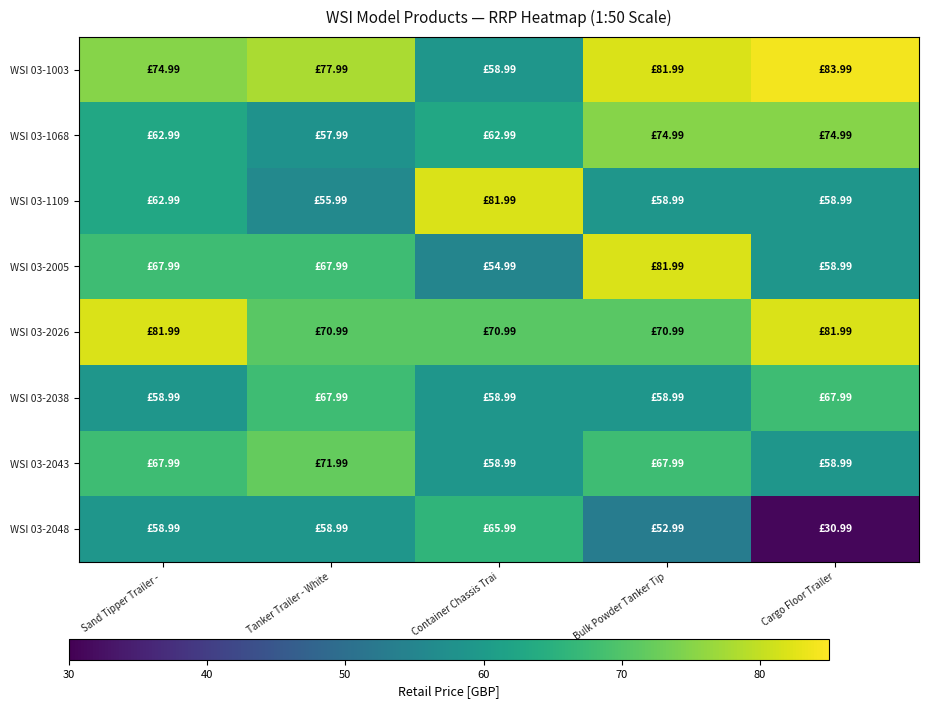

Reading right to left, list all the values displayed in this chart.

WSI 03-1003: Cargo Floor Trailer=84.0	Bulk Powder Tanker Tip=82.0	Container Chassis Trai=59.0	Tanker Trailer - White=78.0	Sand Tipper Trailer - =75.0
WSI 03-1068: Cargo Floor Trailer=75.0	Bulk Powder Tanker Tip=75.0	Container Chassis Trai=63.0	Tanker Trailer - White=58.0	Sand Tipper Trailer - =63.0
WSI 03-1109: Cargo Floor Trailer=59.0	Bulk Powder Tanker Tip=59.0	Container Chassis Trai=82.0	Tanker Trailer - White=56.0	Sand Tipper Trailer - =63.0
WSI 03-2005: Cargo Floor Trailer=59.0	Bulk Powder Tanker Tip=82.0	Container Chassis Trai=55.0	Tanker Trailer - White=68.0	Sand Tipper Trailer - =68.0
WSI 03-2026: Cargo Floor Trailer=82.0	Bulk Powder Tanker Tip=71.0	Container Chassis Trai=71.0	Tanker Trailer - White=71.0	Sand Tipper Trailer - =82.0
WSI 03-2038: Cargo Floor Trailer=68.0	Bulk Powder Tanker Tip=59.0	Container Chassis Trai=59.0	Tanker Trailer - White=68.0	Sand Tipper Trailer - =59.0
WSI 03-2043: Cargo Floor Trailer=59.0	Bulk Powder Tanker Tip=68.0	Container Chassis Trai=59.0	Tanker Trailer - White=72.0	Sand Tipper Trailer - =68.0
WSI 03-2048: Cargo Floor Trailer=31.0	Bulk Powder Tanker Tip=53.0	Container Chassis Trai=66.0	Tanker Trailer - White=59.0	Sand Tipper Trailer - =59.0